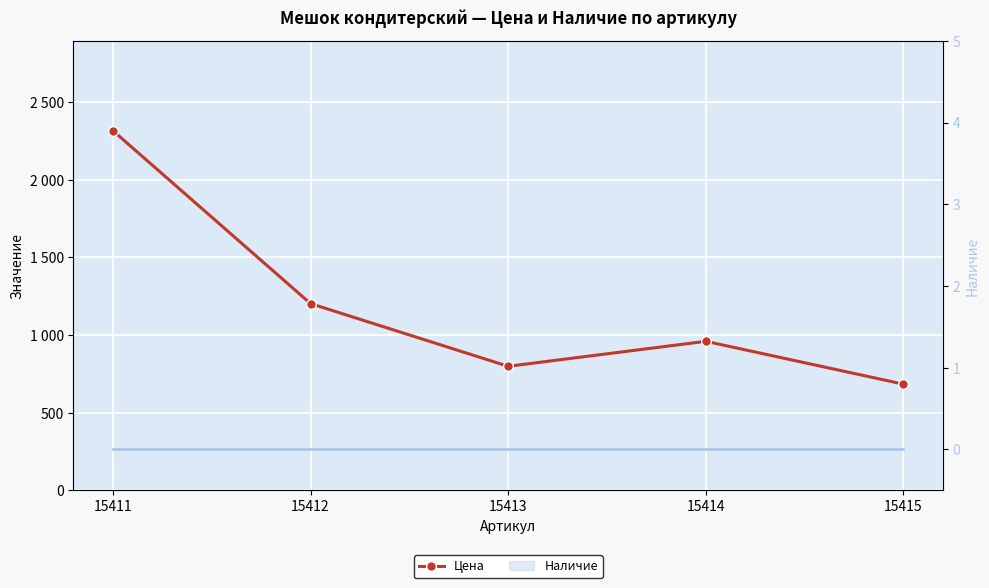

What is the change in value from 15412 to 15415?

-519